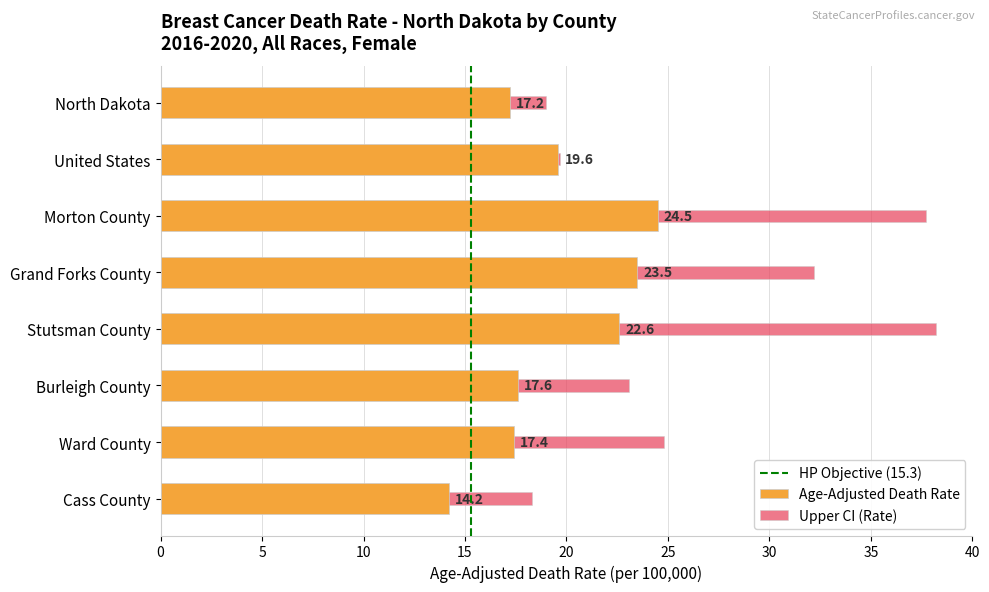

What is the approximate value of Upper CI at Grand Forks County?

32.2